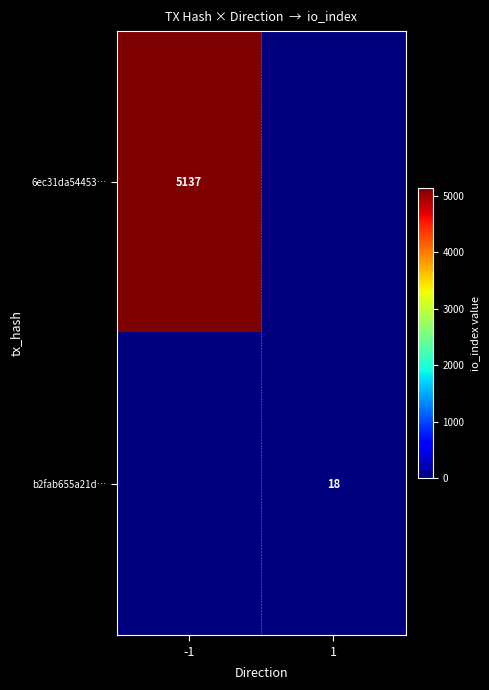

Count the number of categories in the chart.

2